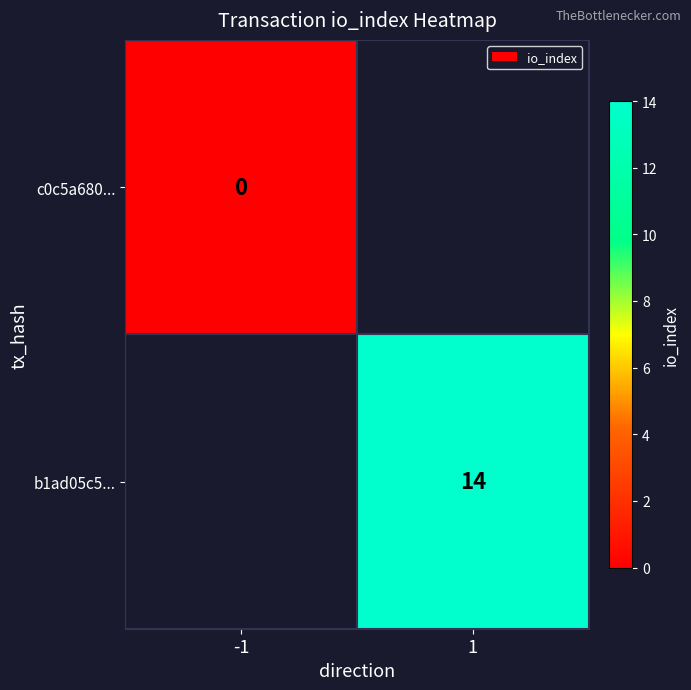

Count the number of categories in the chart.

2